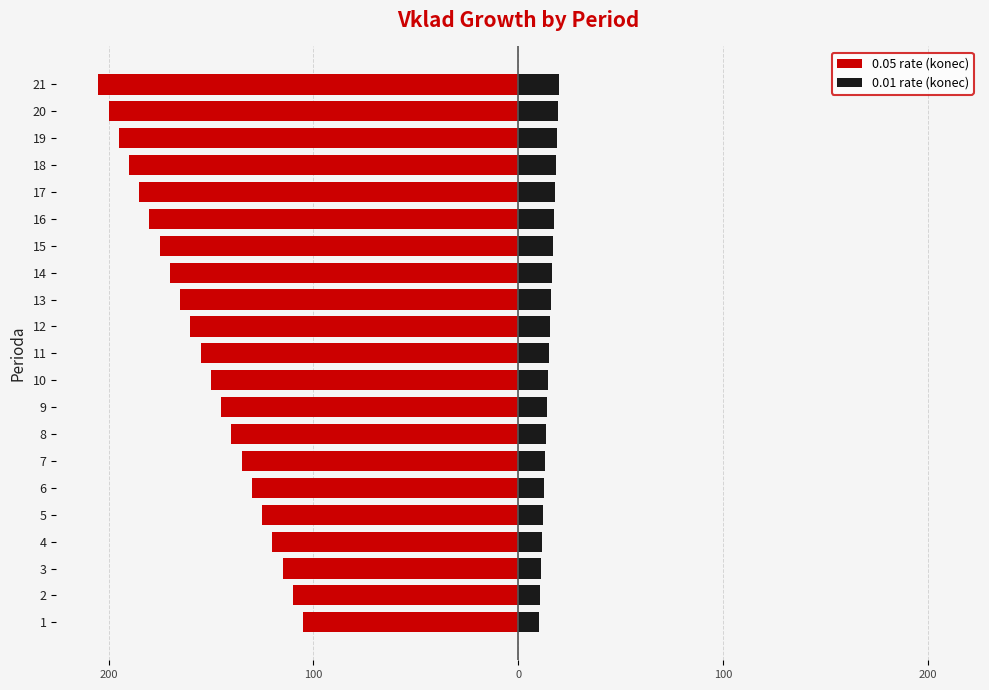

At how many categories does at least one series exceed -154?

21